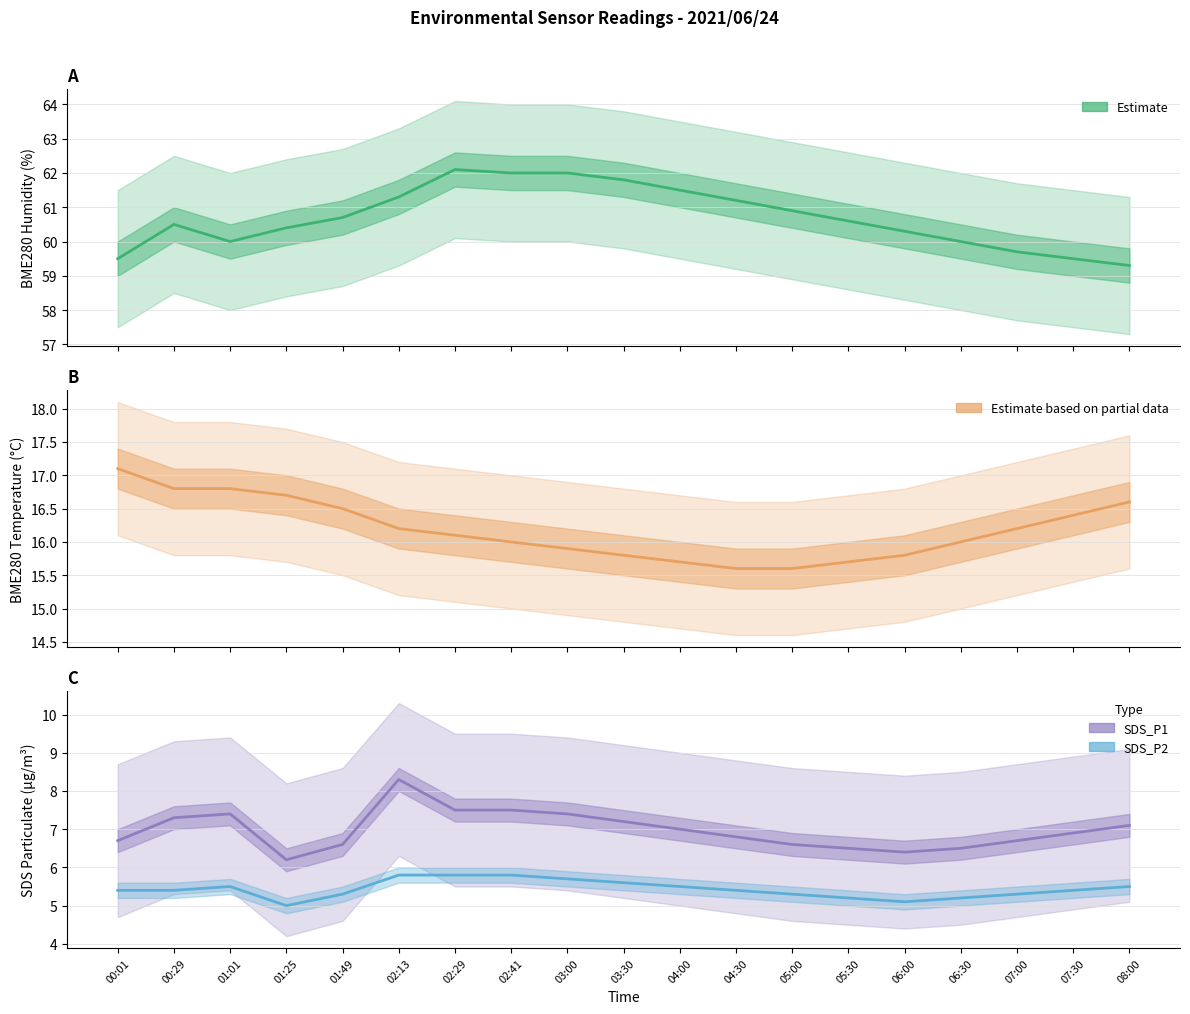

Is the value of SDS_P1 at 06:00 greater than the value of SDS_P2 at 01:49?

Yes